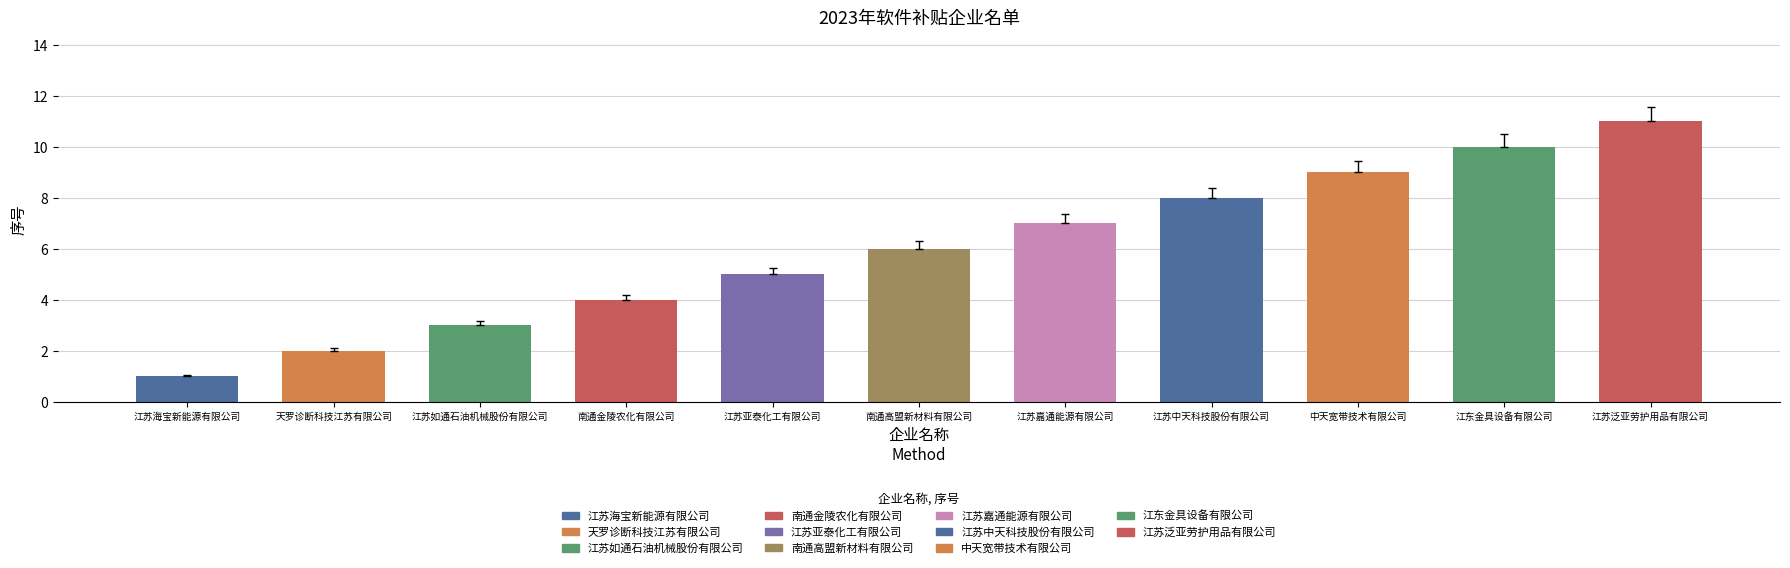

Approximately how many times larger is the value at 南通高盟新材料有限公司 compared to 江苏嘉通能源有限公司?

0.9